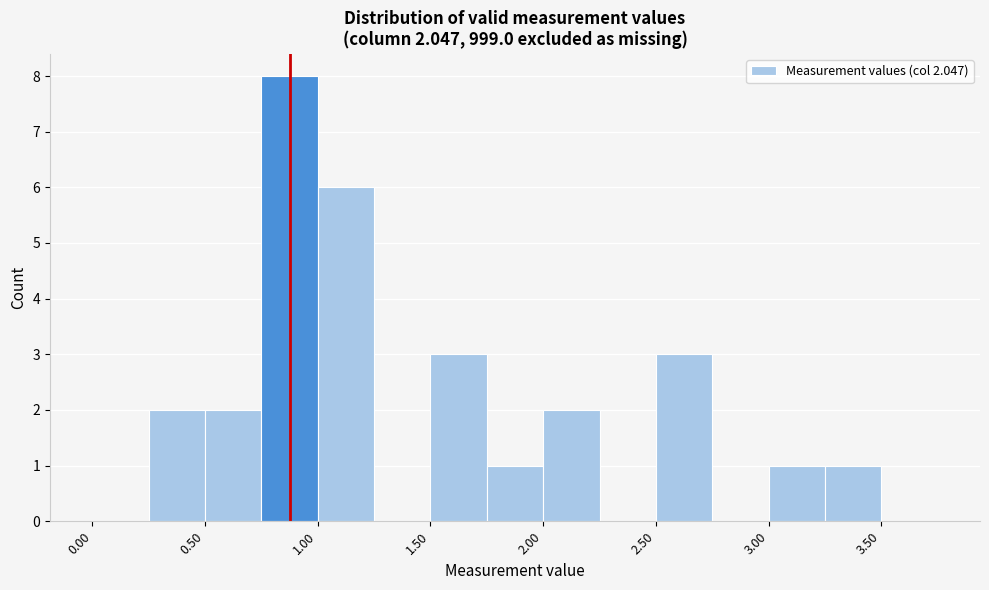

Which range on the x-axis has the tallest bar?

0.75 to 1.00